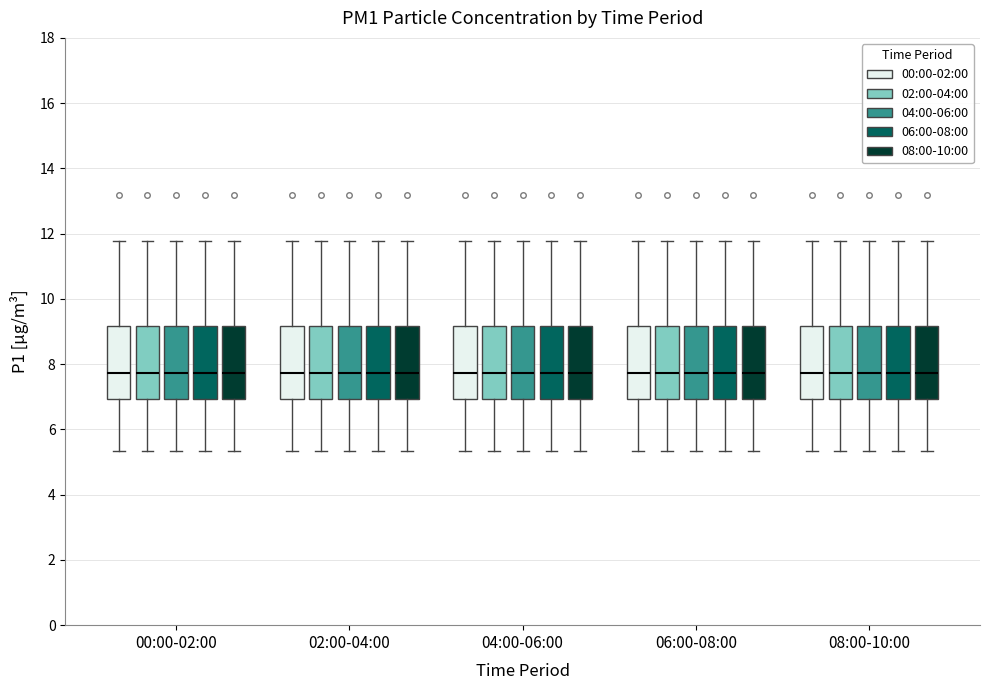

Where does the upper whisker of the box for 08:00-10:00 (06:00-08:00) end on the y-axis? The values are not printed on the chart, so give them approximately, as read against the axis.

11.8